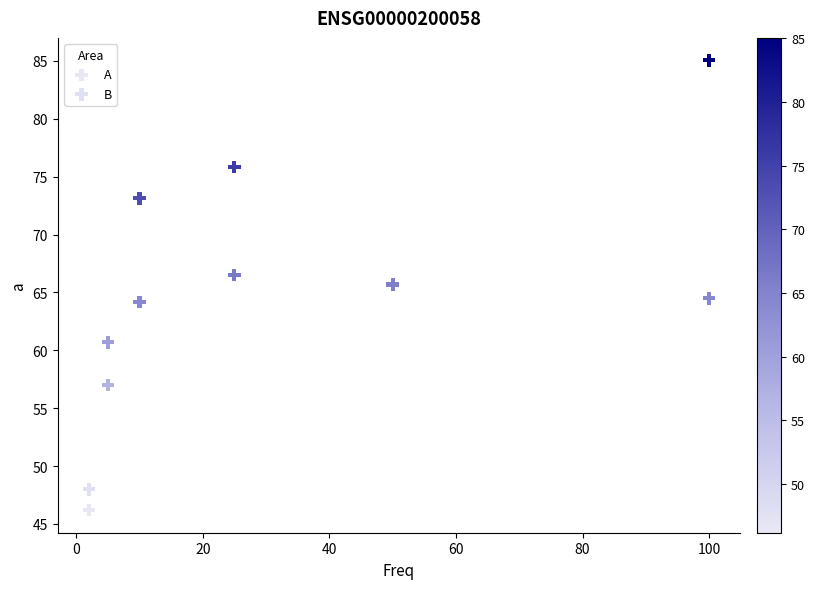

In the A series, what Y value is closest to 56?

57.0